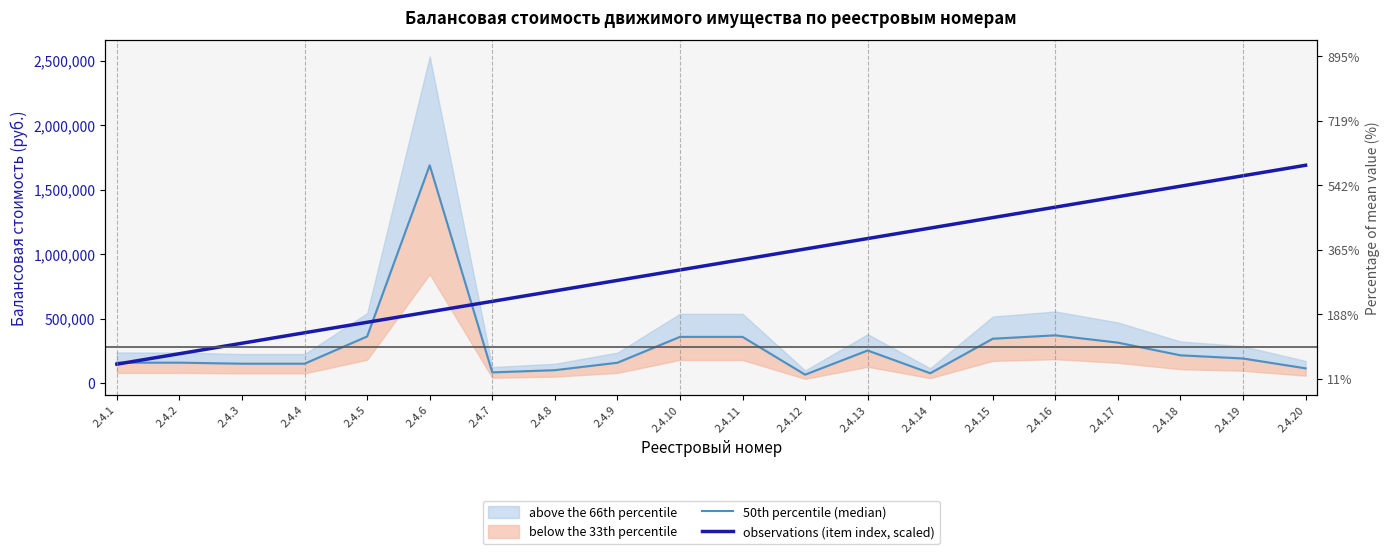

Where do 50th percentile (median) and observations (item index, scaled) first cross each other?

2.4.1 and 2.4.2